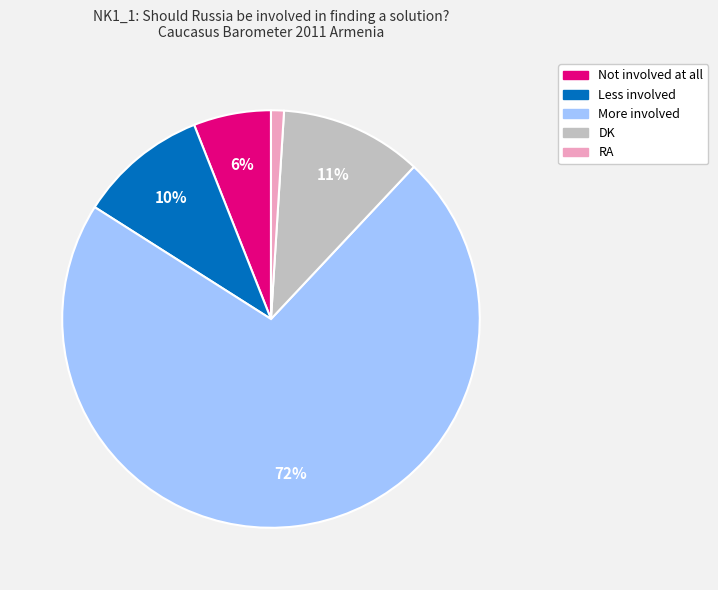

Does More involved account for over 50% of the chart?

Yes